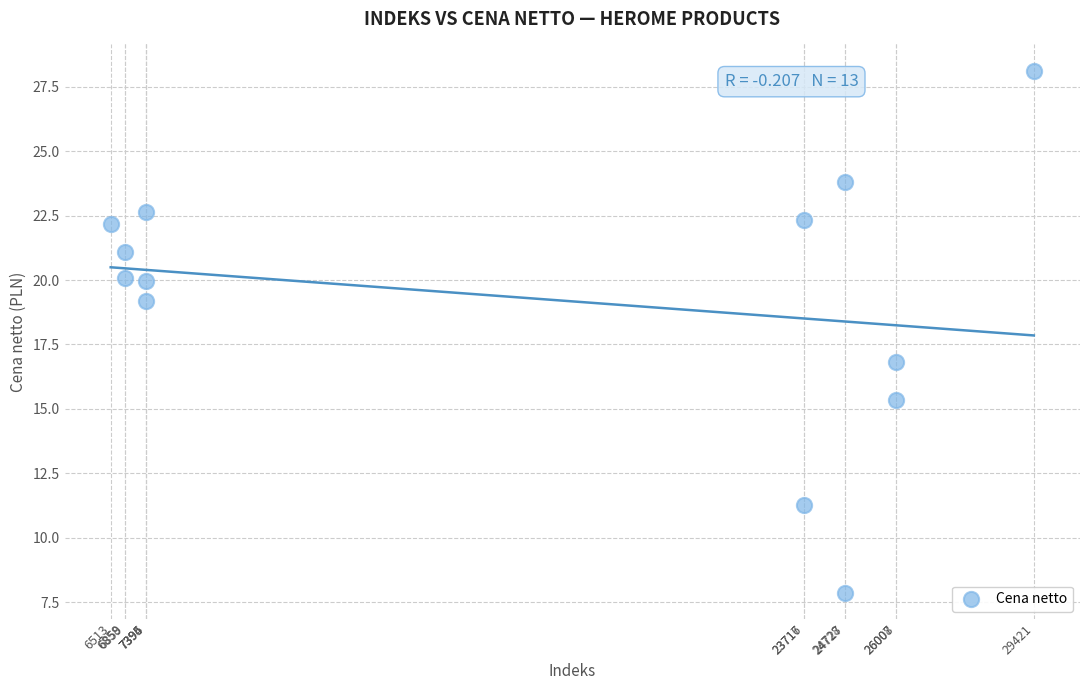

What is the range of X values (max minus min)?

22908.0